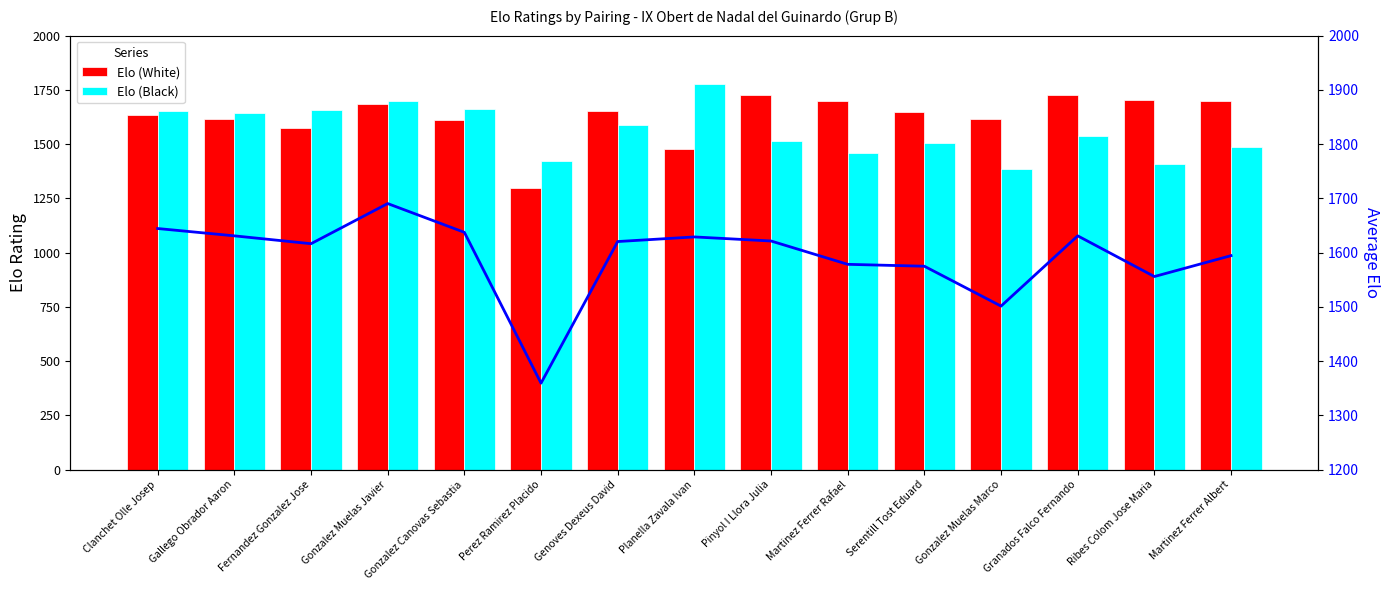

Rank the series at Planella Zavala Ivan from lowest to highest value.

Elo (White), Avg Elo, Elo (Black)